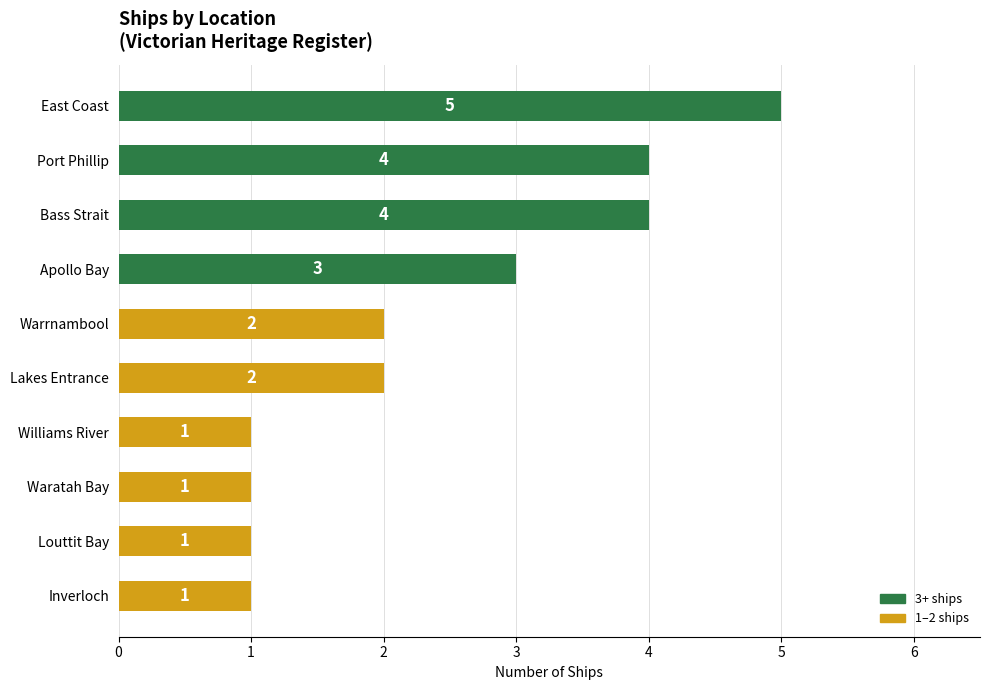

At which category does the chart reach its peak across all series?

East Coast